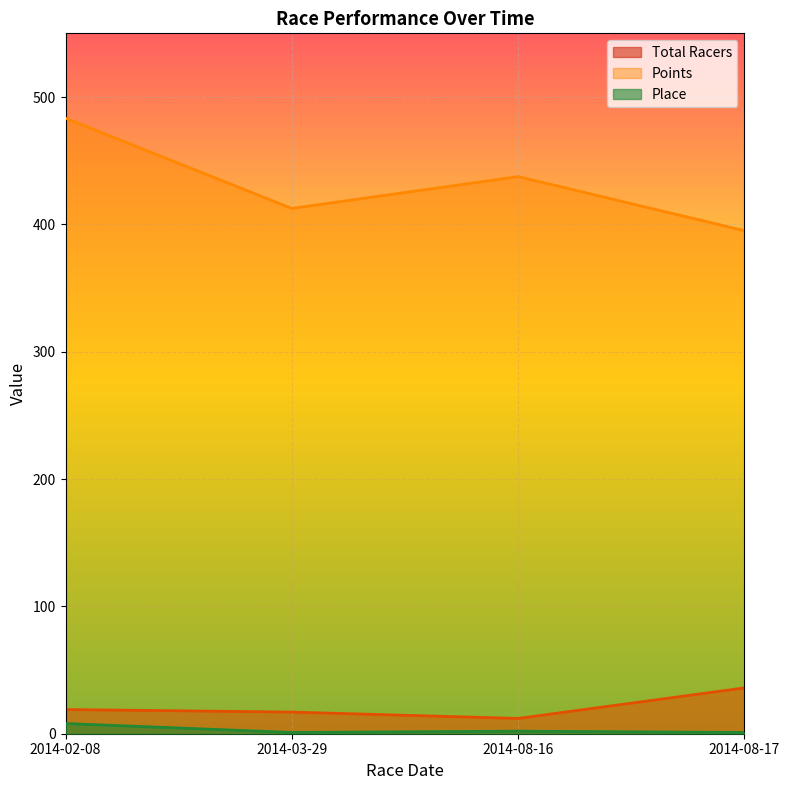

Rank the categories by Place value from lowest to highest.

2014-03-29, 2014-08-17, 2014-08-16, 2014-02-08